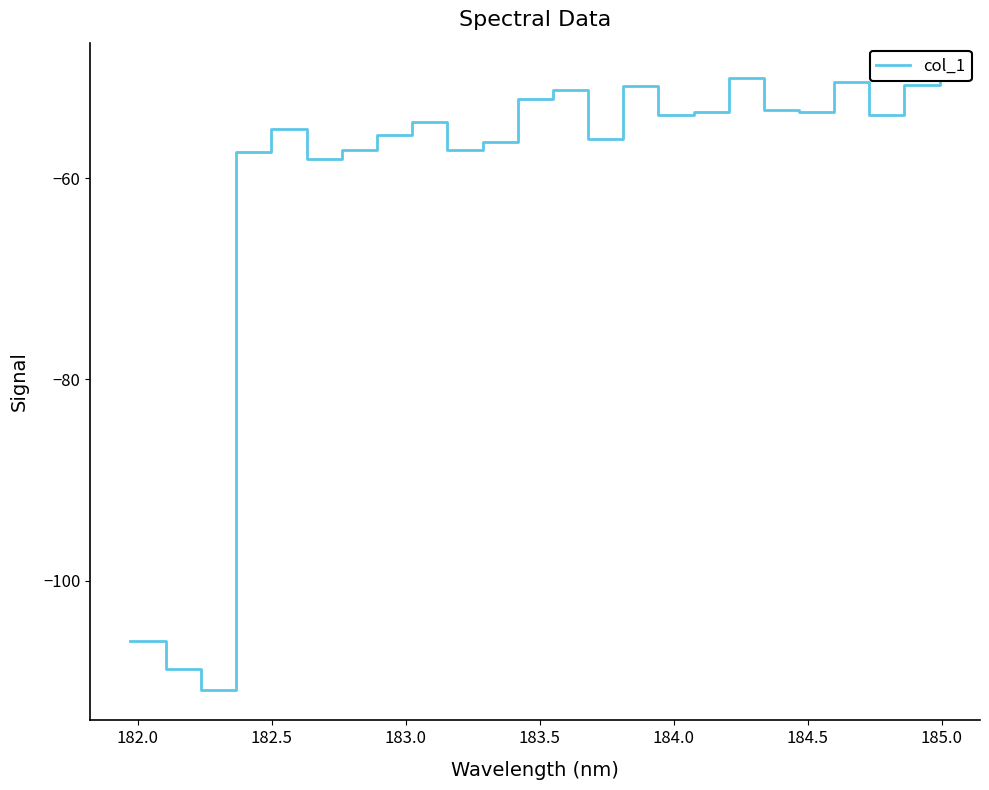

What is the minimum value shown in the chart?

-110.8